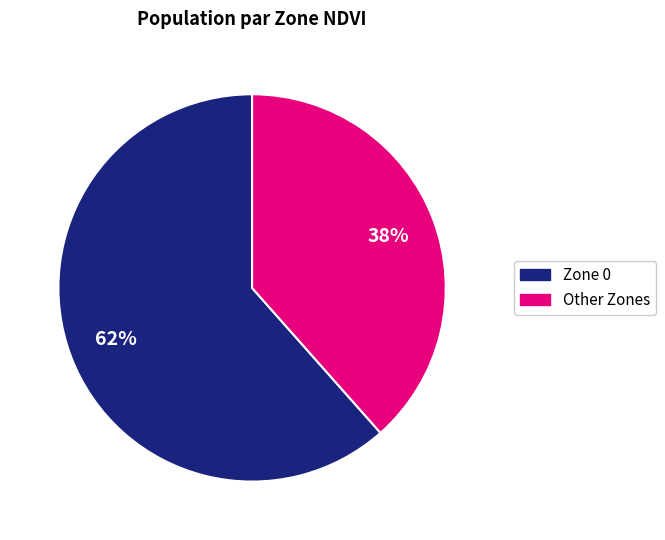

Is there any slice that represents more than half of the pie?

Yes